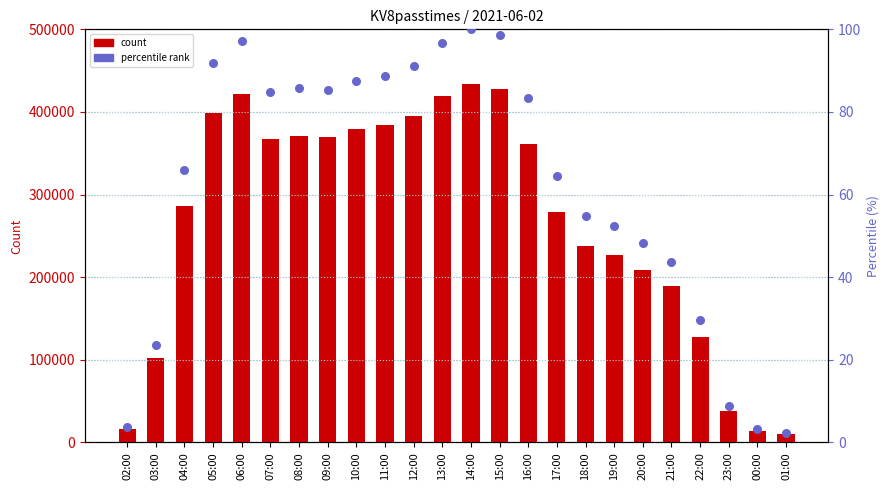

Which series contains the lowest Y value?

percentile rank within the sample